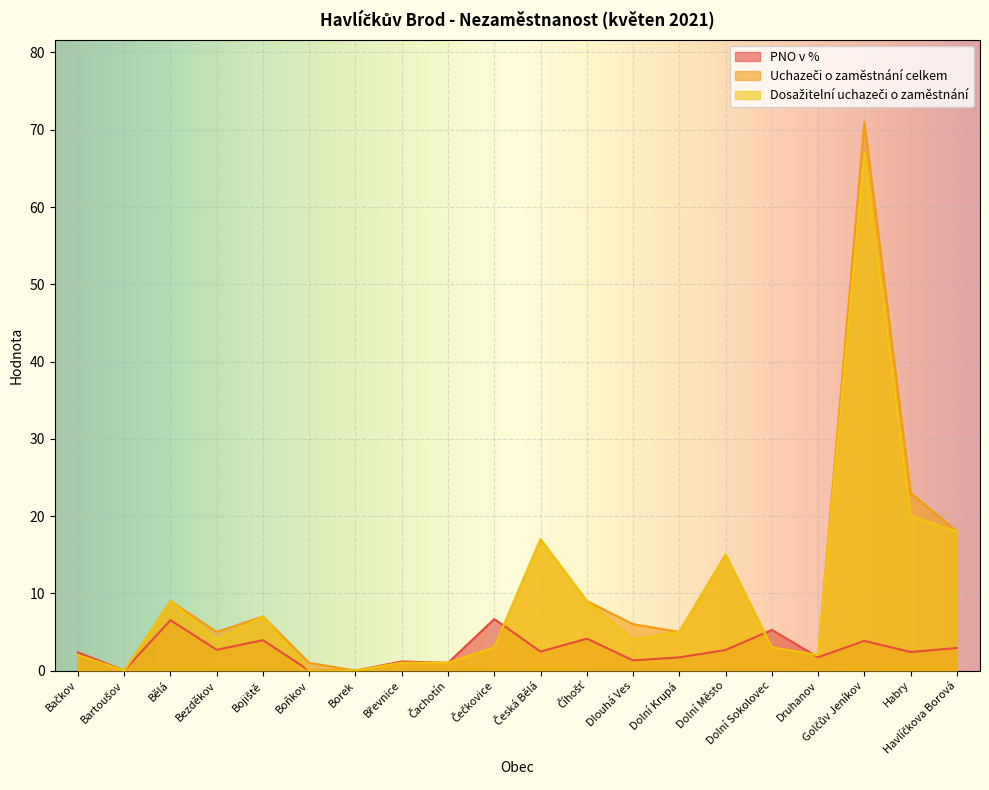

Reading left to right, extract all data points from this chart.

PNO v %: Bačkov=2.4	Bartoušov=0.0	Bělá=6.5	Bezděkov=2.7	Bojiště=3.9	Boňkov=0.0	Borek=0.0	Břevnice=1.2	Čachotín=1.0	Čečkovice=6.7	Česká Bělá=2.5	Číhošť=4.1	Dlouhá Ves=1.3	Dolní Krupá=1.7	Dolní Město=2.7	Dolní Sokolovec=5.3	Druhanov=1.7	Golčův Jeníkov=3.8	Habry=2.4	Havlíčkova Borová=2.9
Uchazeči o zaměstnání celkem: Bačkov=2.0	Bartoušov=0.0	Bělá=9.0	Bezděkov=5.0	Bojiště=7.0	Boňkov=1.0	Borek=0.0	Břevnice=1.0	Čachotín=1.0	Čečkovice=3.0	Česká Bělá=17.0	Číhošť=9.0	Dlouhá Ves=6.0	Dolní Krupá=5.0	Dolní Město=15.0	Dolní Sokolovec=3.0	Druhanov=2.0	Golčův Jeníkov=71.0	Habry=23.0	Havlíčkova Borová=18.0
Dosažitelní uchazeči o zaměstnání: Bačkov=2.0	Bartoušov=0.0	Bělá=9.0	Bezděkov=4.0	Bojiště=7.0	Boňkov=0.0	Borek=0.0	Břevnice=1.0	Čachotín=1.0	Čečkovice=3.0	Česká Bělá=17.0	Číhošť=9.0	Dlouhá Ves=4.0	Dolní Krupá=5.0	Dolní Město=15.0	Dolní Sokolovec=3.0	Druhanov=2.0	Golčův Jeníkov=67.0	Habry=20.0	Havlíčkova Borová=18.0